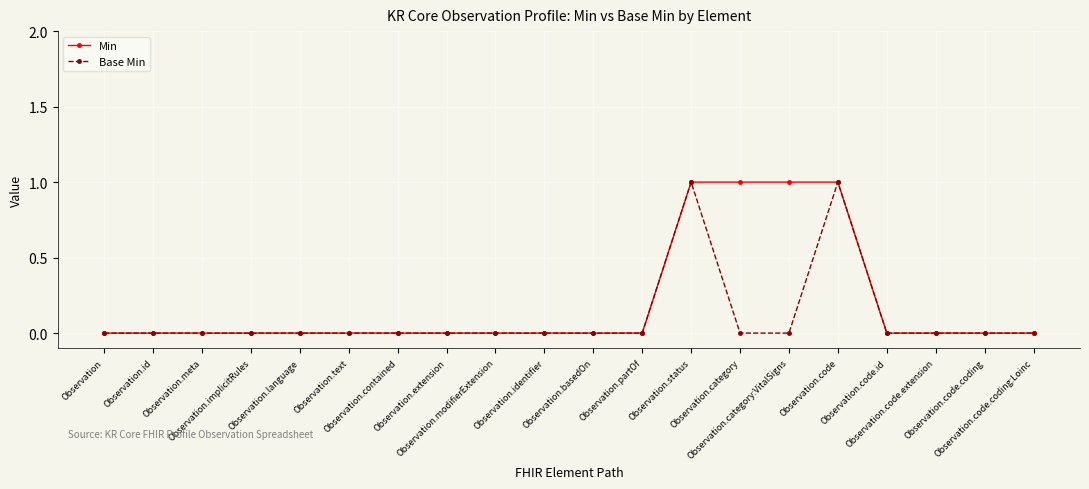

Reading left to right, list all the values displayed in this chart.

Min: Observation=0	Observation.id=0	Observation.meta=0	Observation.implicitRules=0	Observation.language=0	Observation.text=0	Observation.contained=0	Observation.extension=0	Observation.modifierExtension=0	Observation.identifier=0	Observation.basedOn=0	Observation.partOf=0	Observation.status=1	Observation.category=1	Observation.category:VitalSigns=1	Observation.code=1	Observation.code.id=0	Observation.code.extension=0	Observation.code.coding=0	Observation.code.coding:Loinc=0
Base Min: Observation=0	Observation.id=0	Observation.meta=0	Observation.implicitRules=0	Observation.language=0	Observation.text=0	Observation.contained=0	Observation.extension=0	Observation.modifierExtension=0	Observation.identifier=0	Observation.basedOn=0	Observation.partOf=0	Observation.status=1	Observation.category=0	Observation.category:VitalSigns=0	Observation.code=1	Observation.code.id=0	Observation.code.extension=0	Observation.code.coding=0	Observation.code.coding:Loinc=0